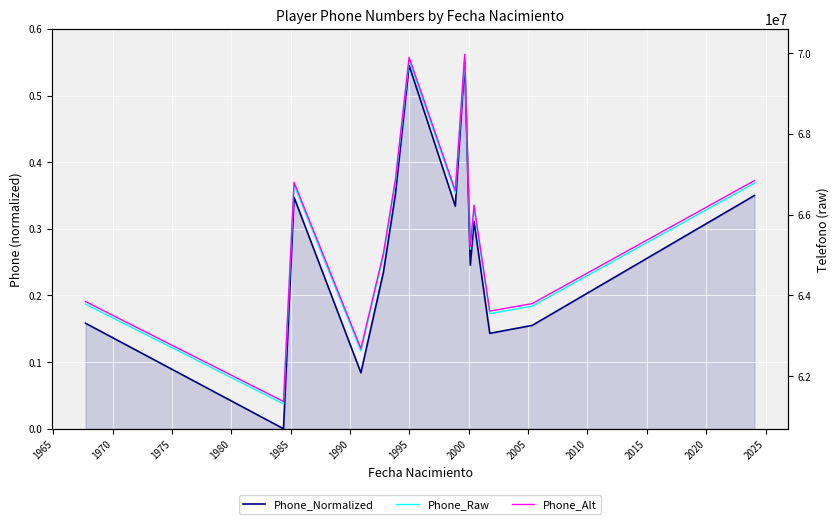

What are all the series names shown in the legend?

Phone_Normalized, Phone_Raw, Phone_Alt